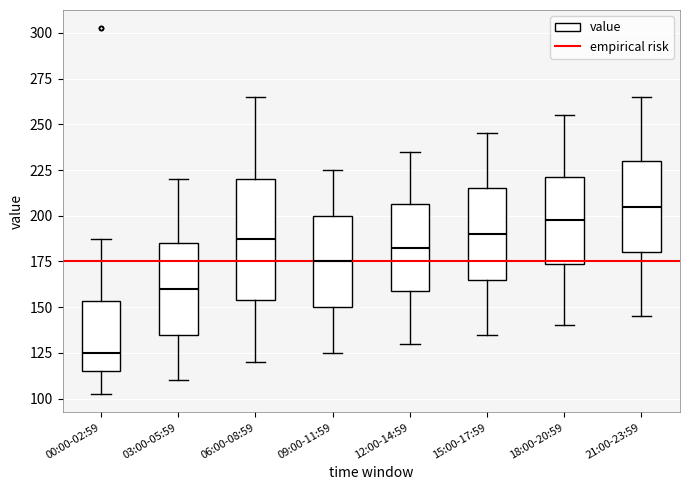

Comparing the boxes themselves (not the whiskers), which one is the tallest?

06:00-08:59